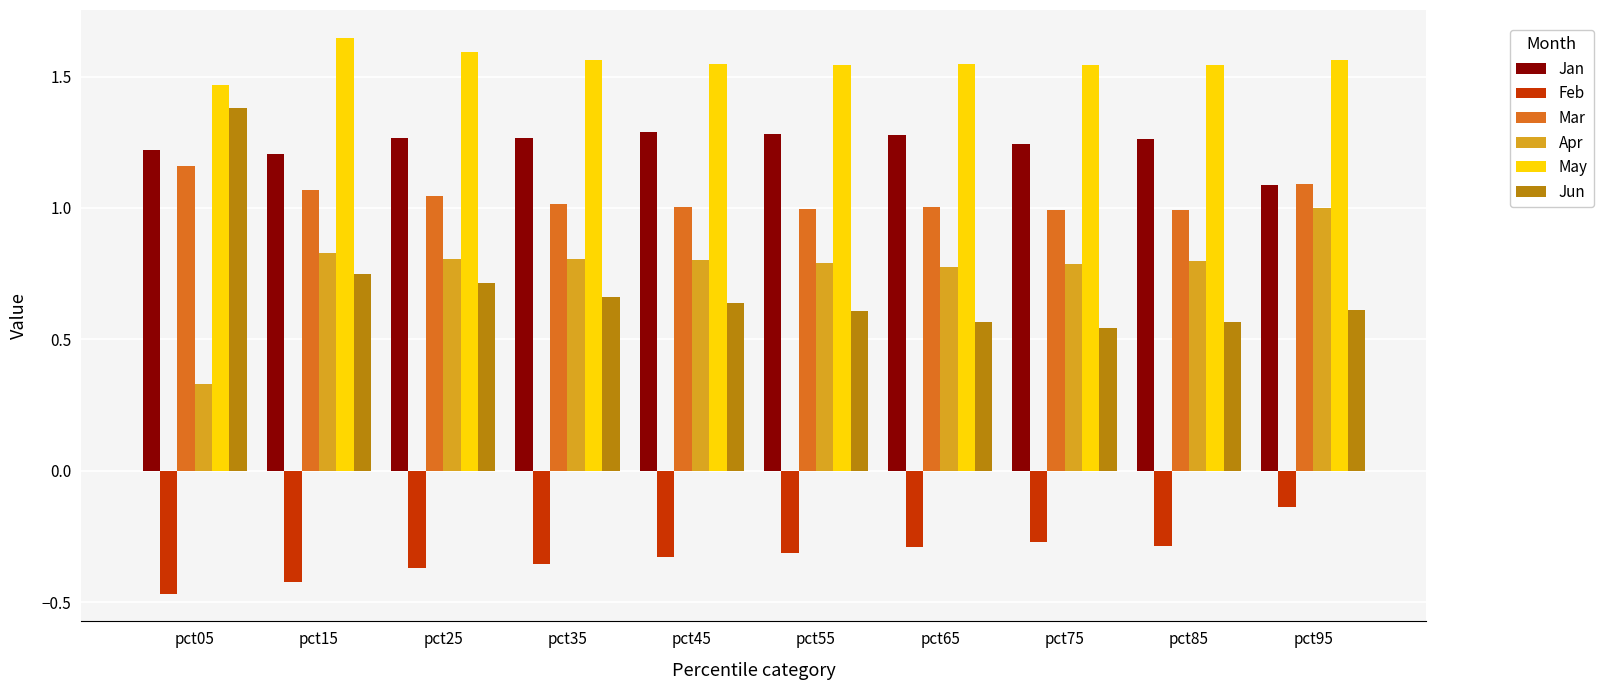

What is the difference between the second highest and second lowest values in the Feb series?

0.1